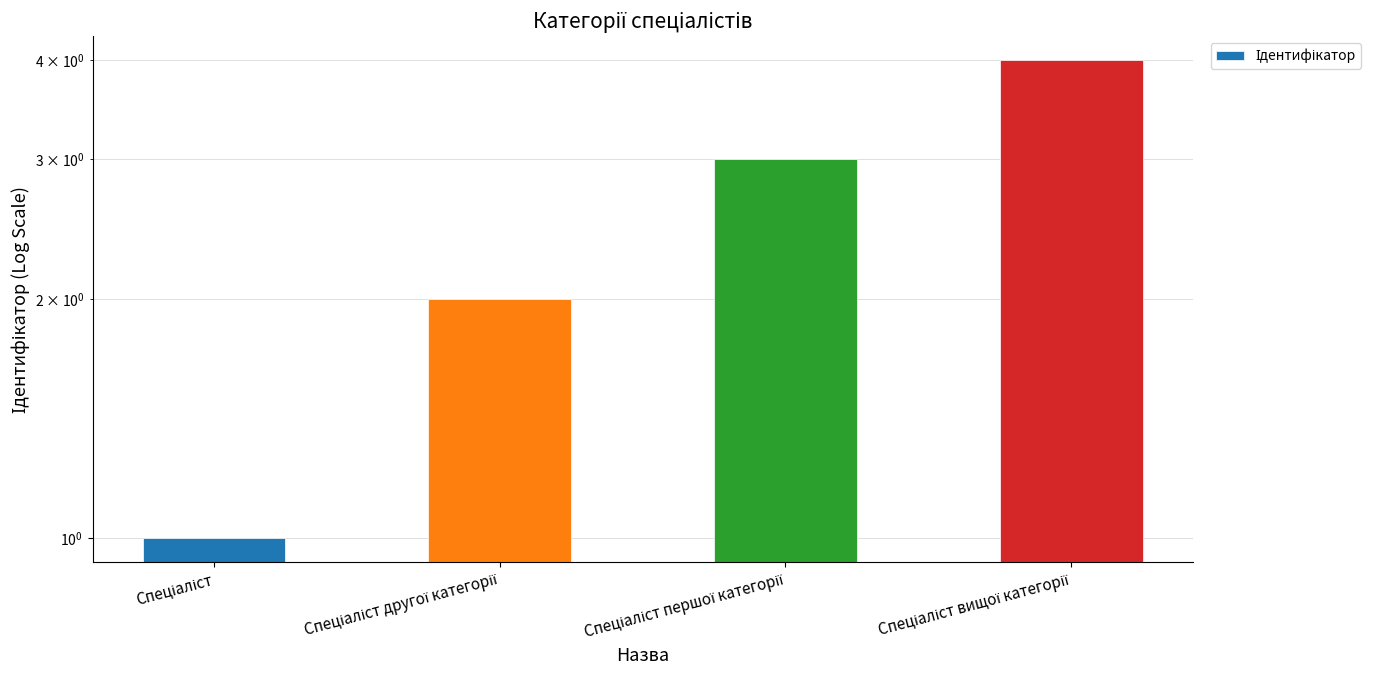

Approximately how many times larger is the value at Спеціаліст другої категорії compared to Спеціаліст?

2.0